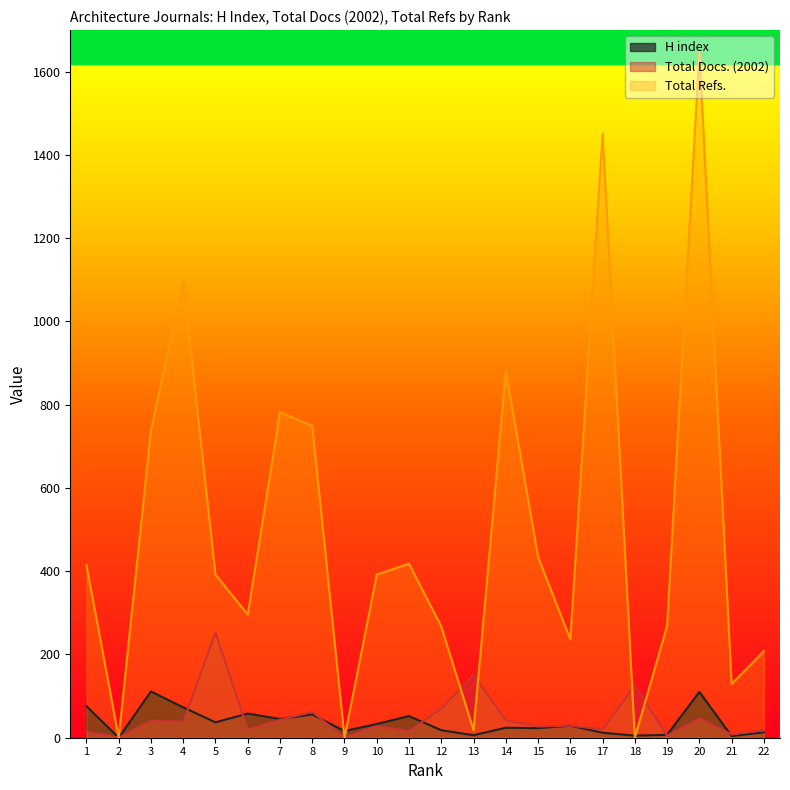

What is the highest value of the H index series?

111